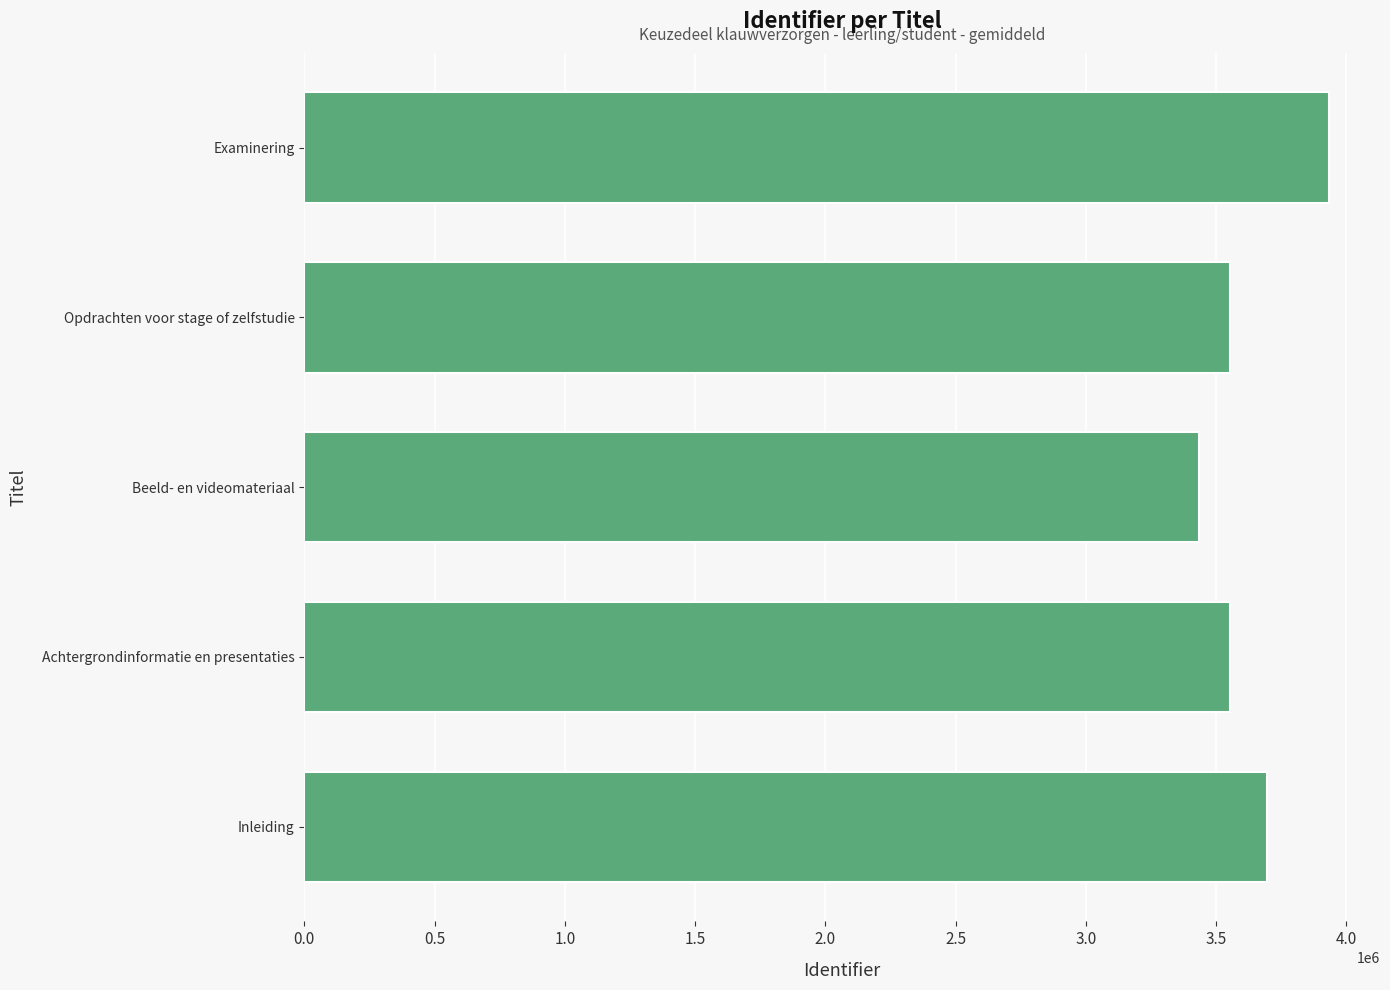

True or false: the data shows 1714211 at Opdrachten voor stage of zelfstudie.

False